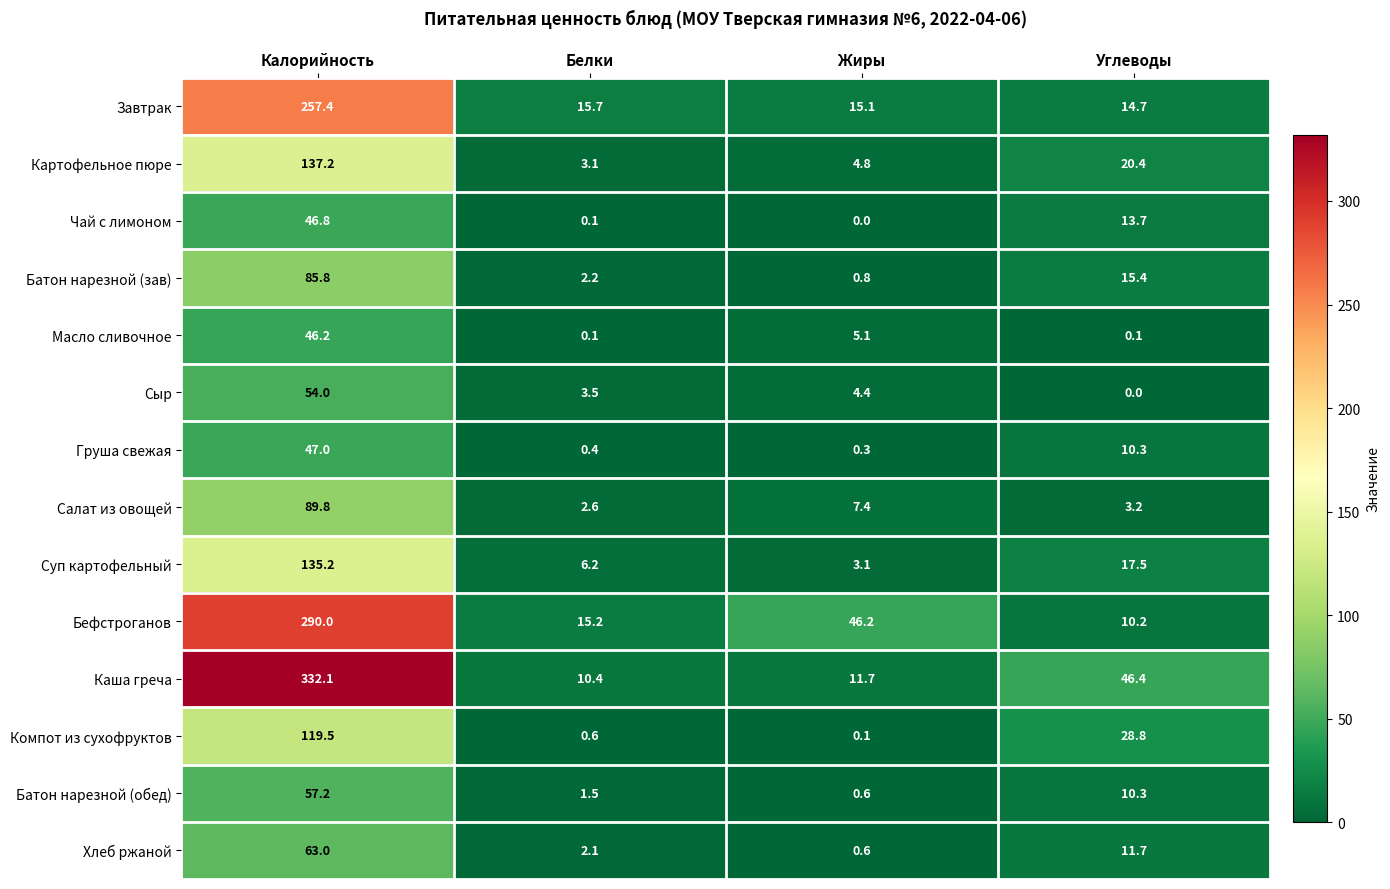

What is the difference between the maximum and minimum values in the Бефстроганов series?

279.8